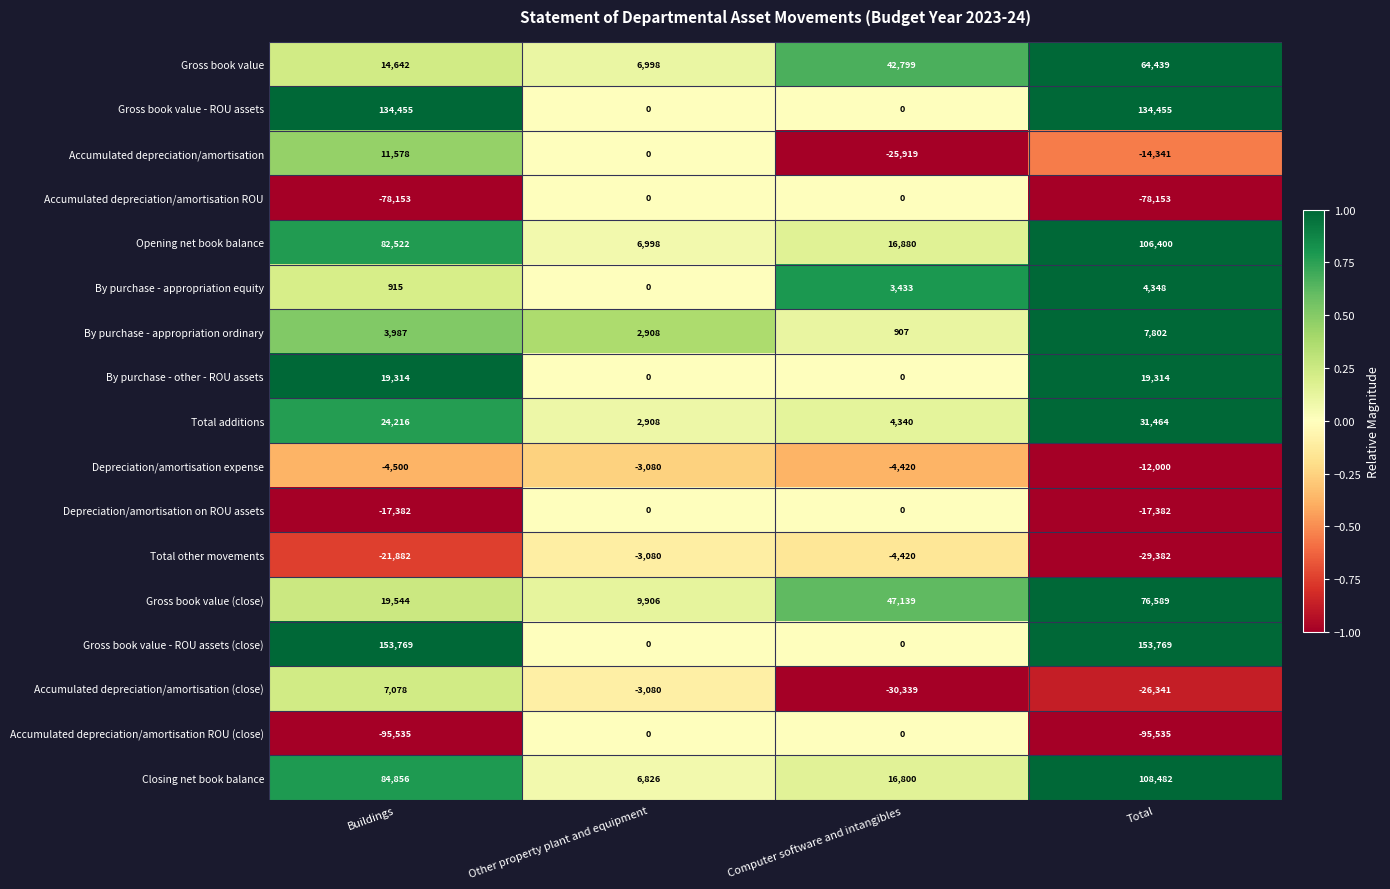

What is the maximum value shown in the chart?

153769